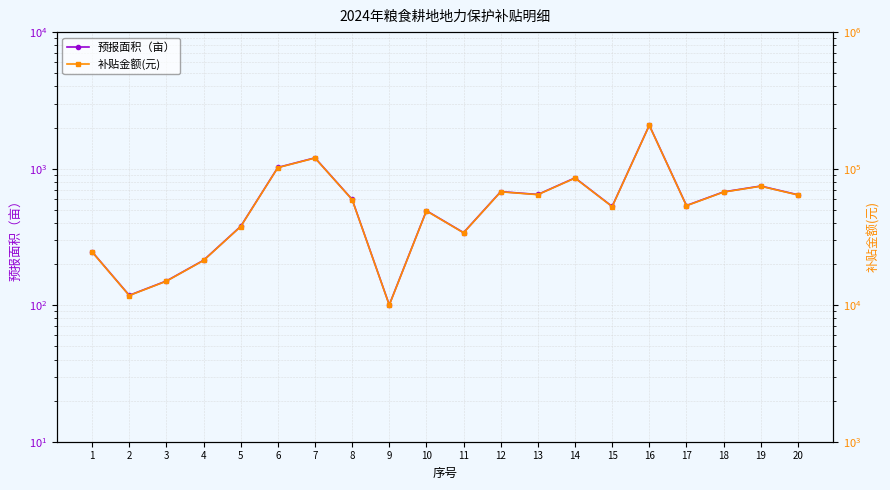

Rank the series by their average value, from lowest to highest.

预报面积（亩）, 补贴金额(元)